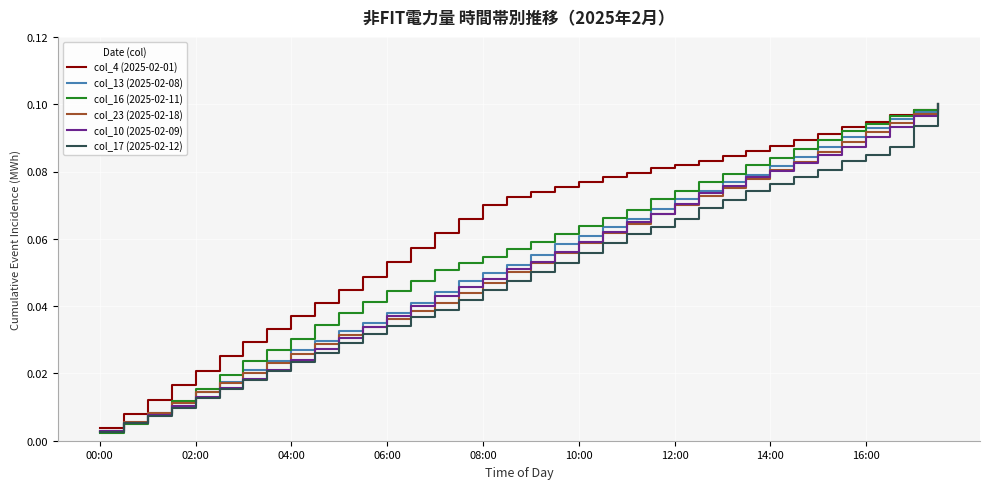

Which series has the largest range (max minus min)?

col_16 (2025-02-11)